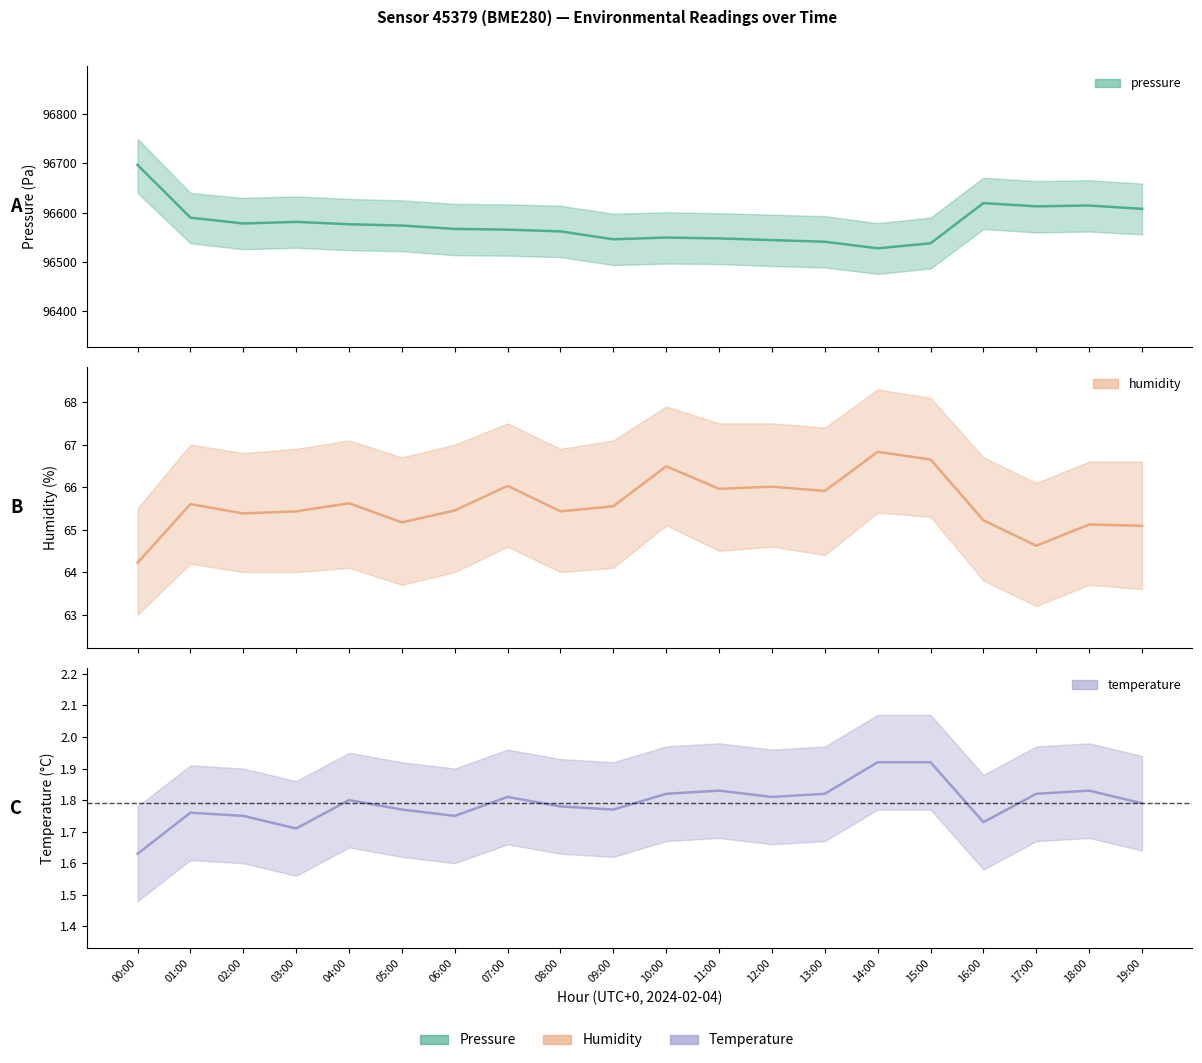

The value of pressure at 14:00 is 96527.9. True or false?

True